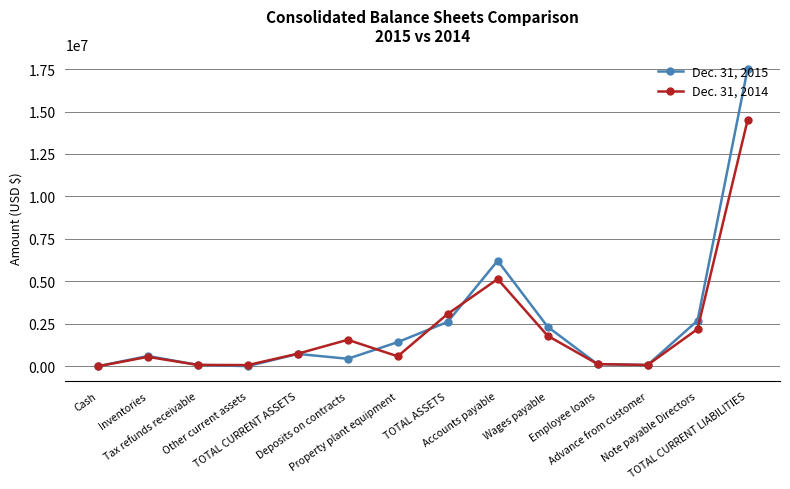

Is it true that Dec. 31, 2014 equals 9335126 at TOTAL CURRENT LIABILITIES?

False